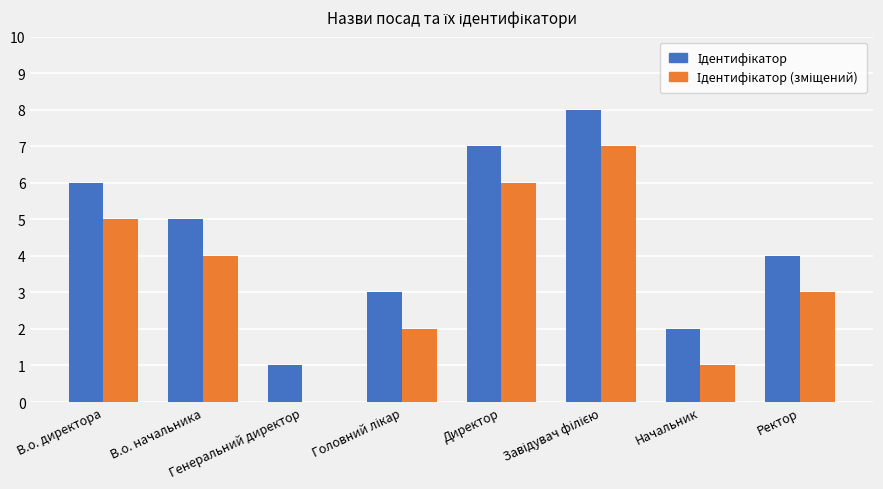

Reading right to left, what are all the values shown in this chart?

Ідентифікатор: 4	2	8	7	3	1	5	6
Ідентифікатор (зміщений): 3	1	7	6	2	0	4	5